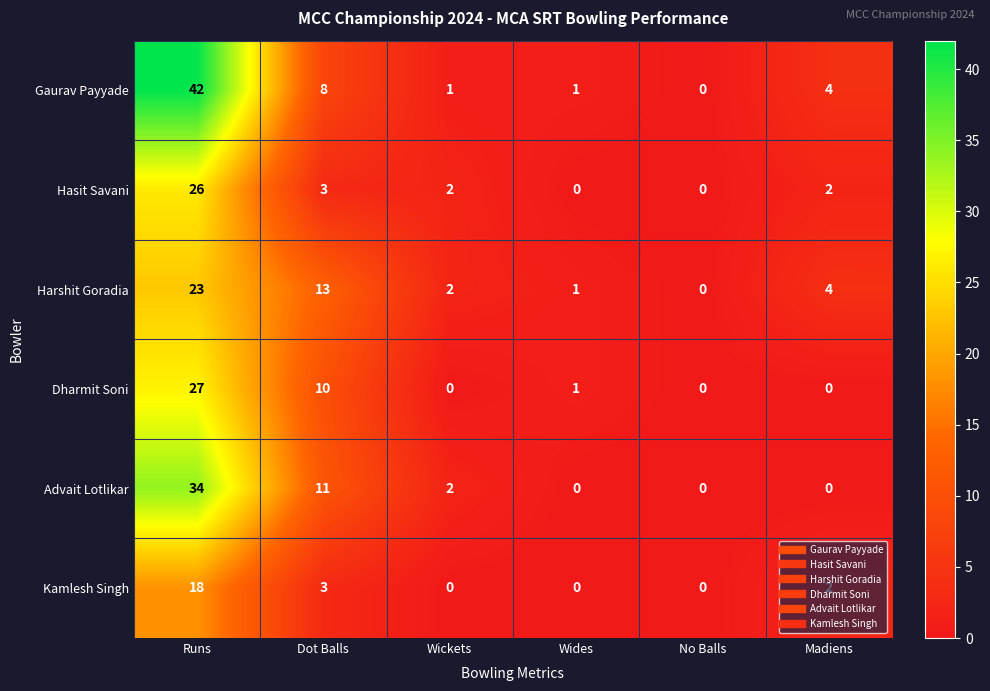

What is the sum of all Harshit Goradia values?

43